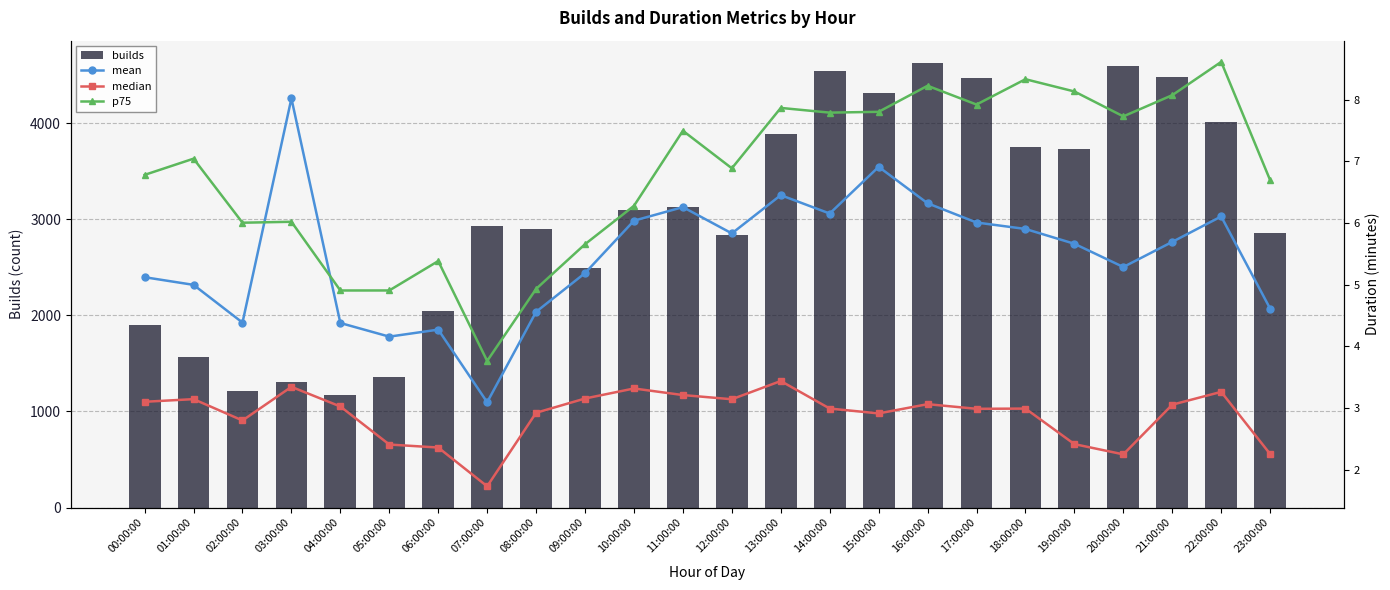

Is it true that builds equals 1878.7 at 19:00:00?

False